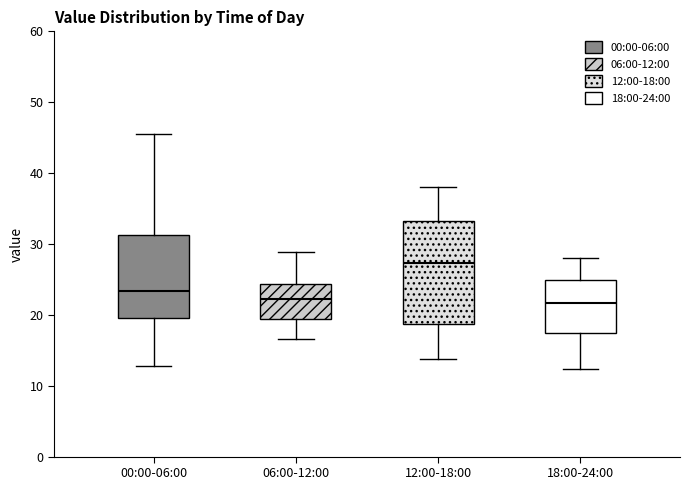

Reading left to right, transcribe this box plot: for each box, give where its median line is, the range the box spans, and where its two whiskers end, as read against the y-axis. The values are not printed on the chart, so give them approximately, as read against the axis.

00:00-06:00: median 23, box 20 to 31, whiskers 13 to 46
06:00-12:00: median 22, box 19 to 24, whiskers 17 to 29
12:00-18:00: median 27, box 19 to 33, whiskers 14 to 38
18:00-24:00: median 22, box 17 to 25, whiskers 12 to 28